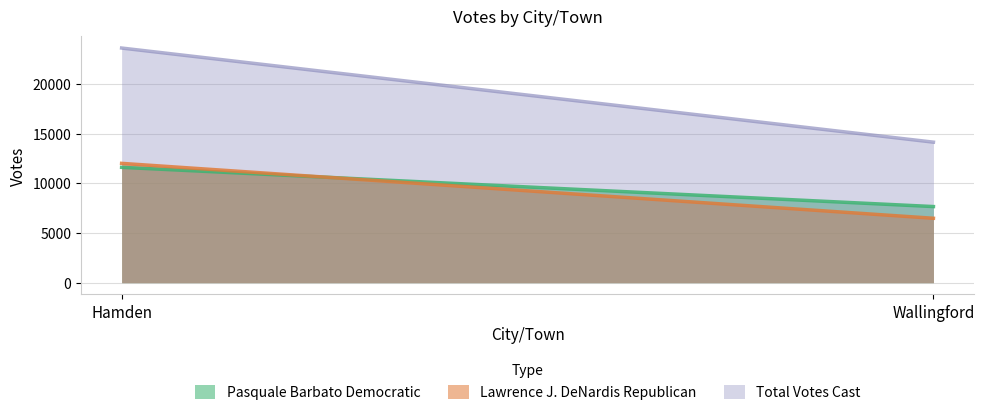

Reading left to right, what are all the values shown in this chart?

Pasquale Barbato Democratic: Hamden=11607	Wallingford=7660
Lawrence J. DeNardis Republican: Hamden=12008	Wallingford=6482
Total Votes Cast: Hamden=23615	Wallingford=14142